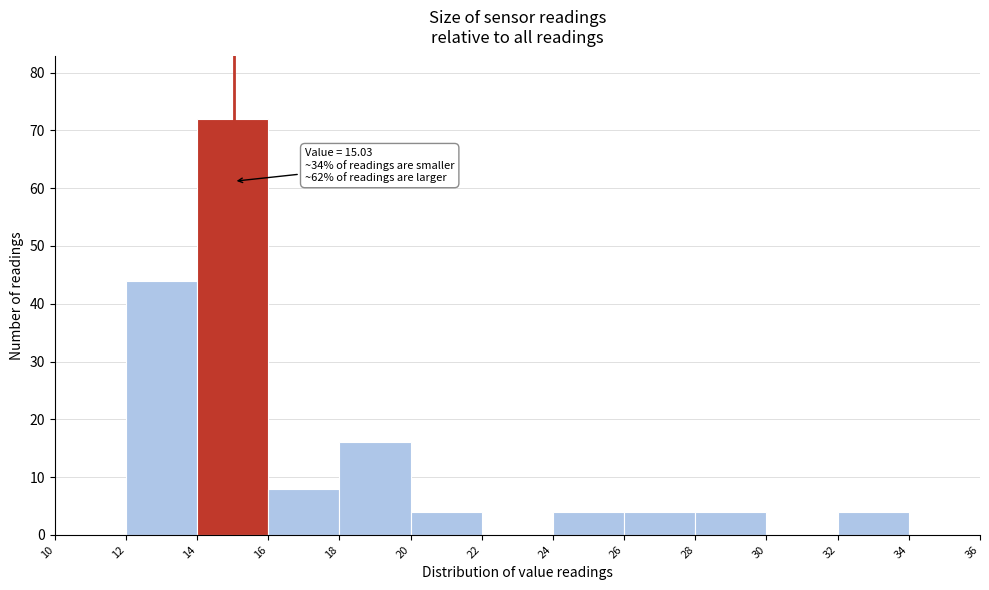

Over which range of the x-axis is the bar tallest?

14 to 16